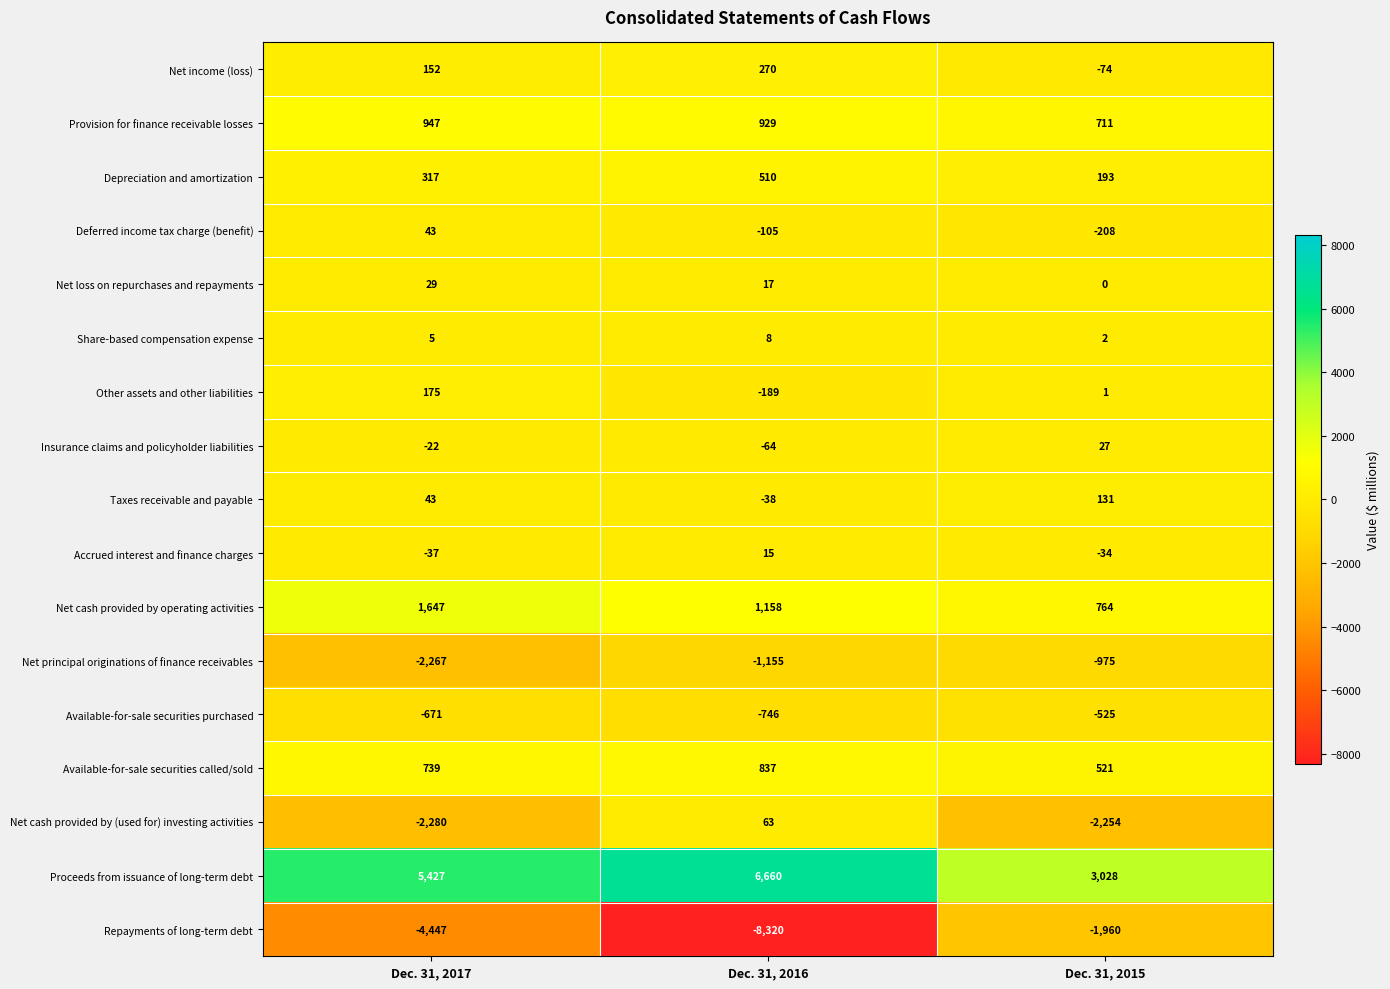

Where is Depreciation and amortization nearest to the value 351?

Dec. 31, 2017